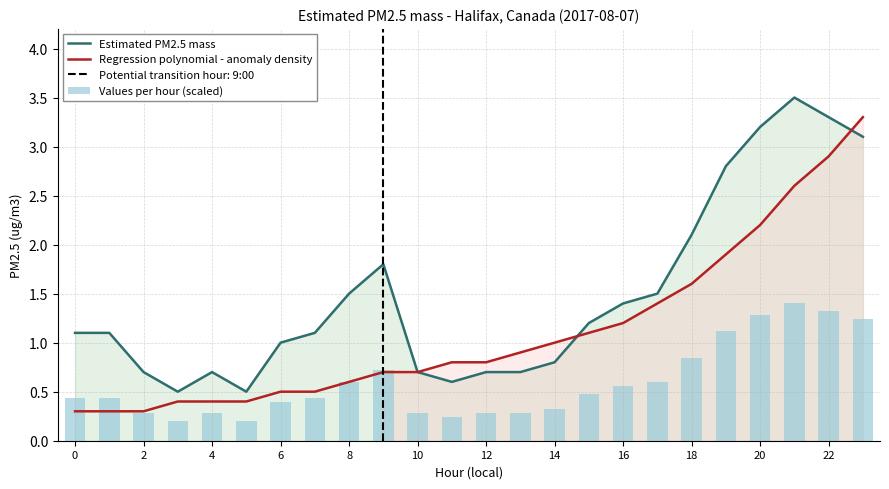

What is the minimum value shown in the chart?

0.2